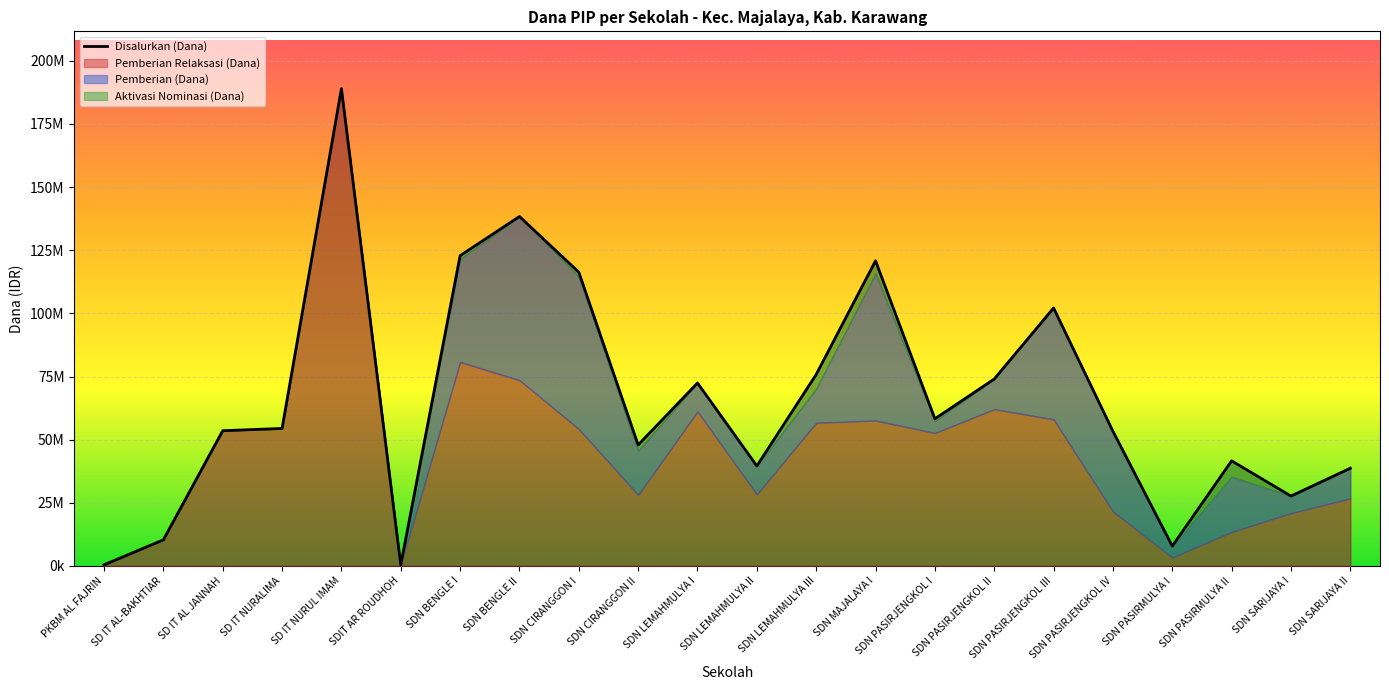

Count the number of values greater than 54450000.

10